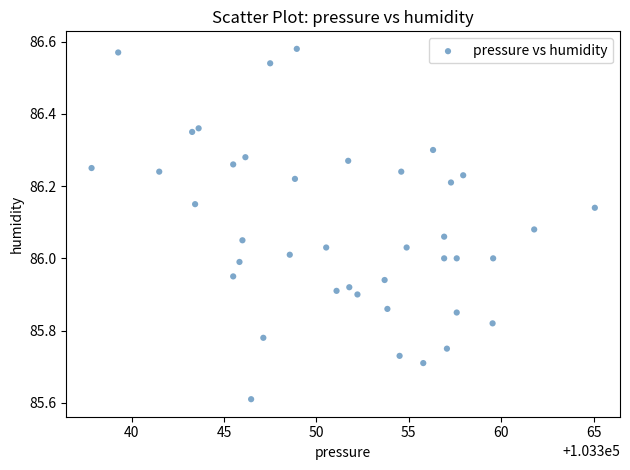

What is the range of Y values (max minus min)?

1.0